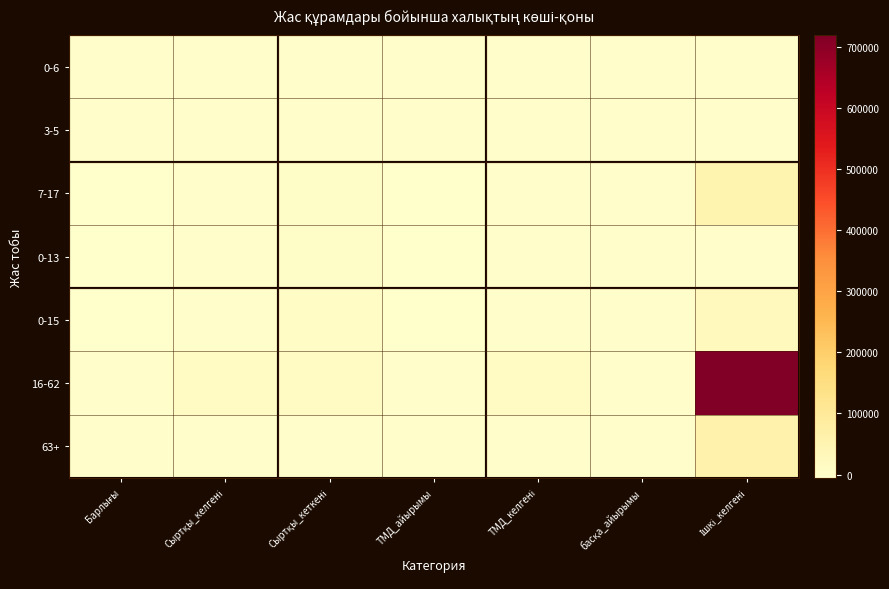

Reading left to right, what are all the values shown in this chart?

0-6: Барлығы=0	Сыртқы_келгені=59	Сыртқы_кеткені=1915	ТМД_айырымы=-1567	ТМД_келгені=33	басқа_айырымы=-289	Ішкі_келгені=15
3-5: Барлығы=-1856	Сыртқы_келгені=44	Сыртқы_кеткені=1900	ТМД_айырымы=-880	ТМД_келгені=17	басқа_айырымы=-176	Ішкі_келгені=4
7-17: Барлығы=-3505	Сыртқы_келгені=985	Сыртқы_кеткені=4490	ТМД_айырымы=-2904	ТМД_келгені=810	басқа_айырымы=-601	Ішкі_келгені=53532
0-13: Барлығы=-5007	Сыртқы_келгені=87	Сыртқы_кеткені=5094	ТМД_айырымы=-4200	ТМД_келгені=73	басқа_айырымы=-807	Ішкі_келгені=27
0-15: Барлығы=-5579	Сыртқы_келгені=243	Сыртқы_кеткені=5822	ТМД_айырымы=-4667	ТМД_келгені=197	басқа_айырымы=-912	Ішкі_келгені=23963
16-62: Барлығы=-1135	Сыртқы_келгені=15635	Сыртқы_кеткені=16770	ТМД_айырымы=-507	ТМД_келгені=13451	басқа_айырымы=-628	Ішкі_келгені=718803
63+: Барлығы=-8	Сыртқы_келгені=1547	Сыртқы_кеткені=1555	ТМД_айырымы=46	ТМД_келгені=1352	басқа_айырымы=-54	Ішкі_келгені=60267